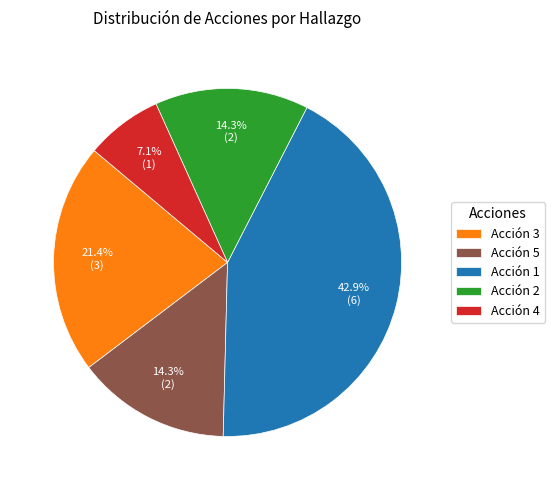

Which has a higher value, Acción 3 or Acción 1?

Acción 1